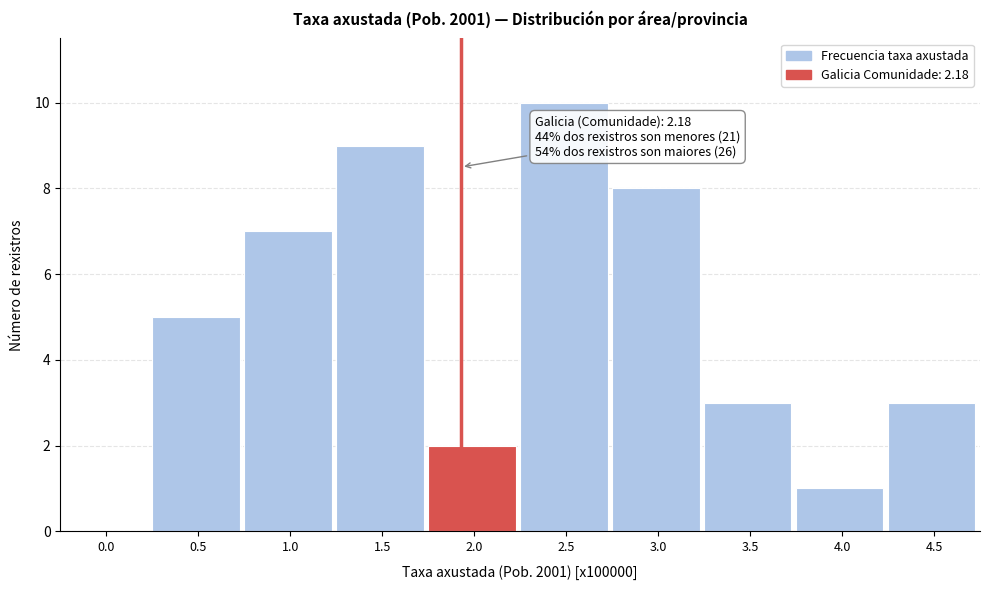

Reading left to right, list all the values displayed in this chart.

0.0=0	0.5=5	1.0=7	1.5=9	2.0=2	2.5=10	3.0=8	3.5=3	4.0=1	4.5=3